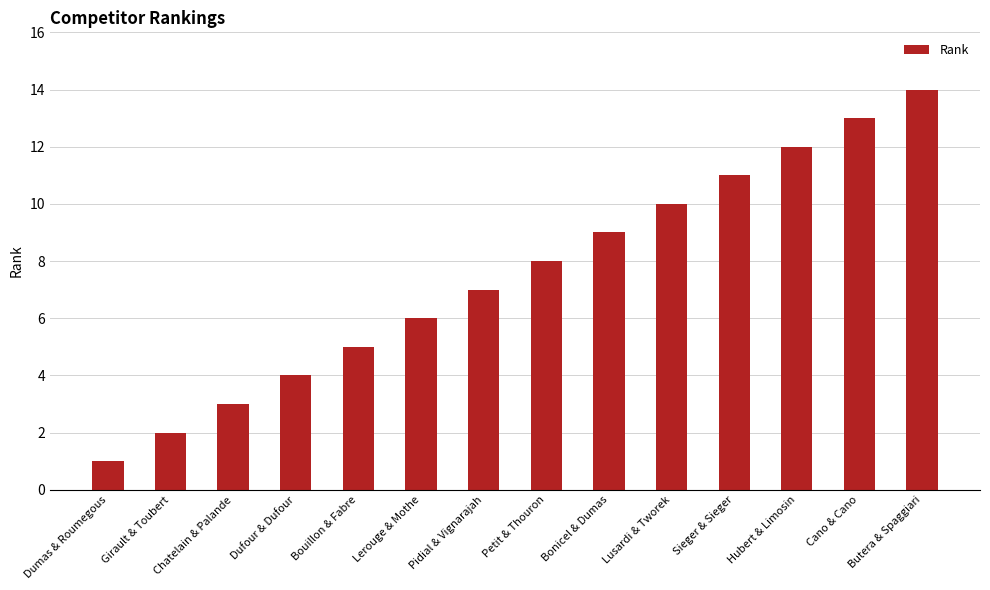

What is the ratio of the value at Lusardi & Tworek to the value at Hubert & Limosin?

0.8